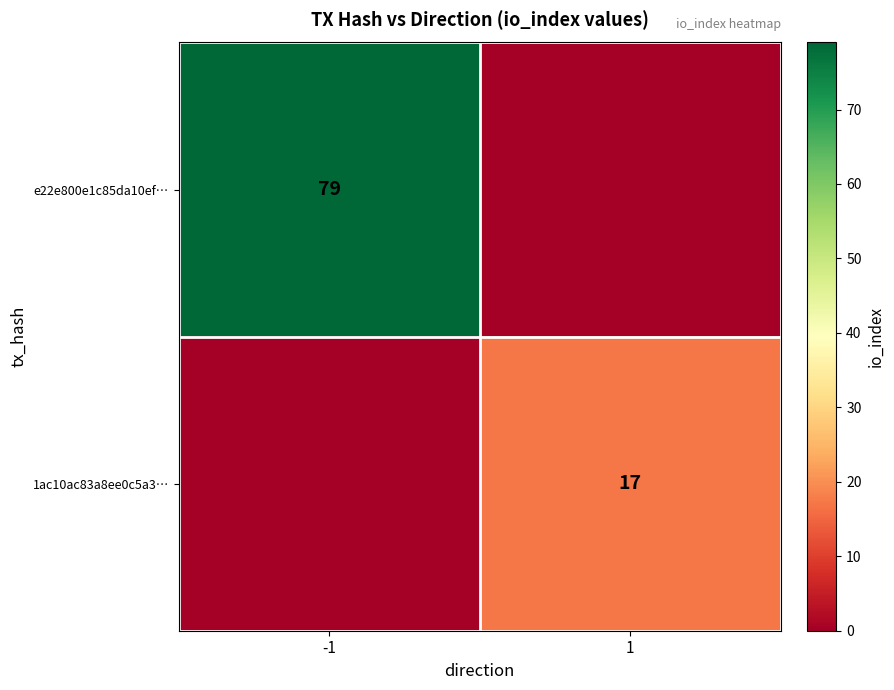

True or false: e22e800e1c85da10ef… has a value of 51 at -1.

False